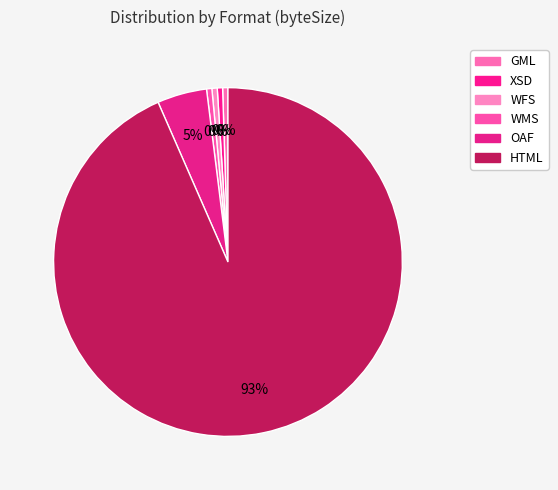

How many segments does this pie chart have?

6